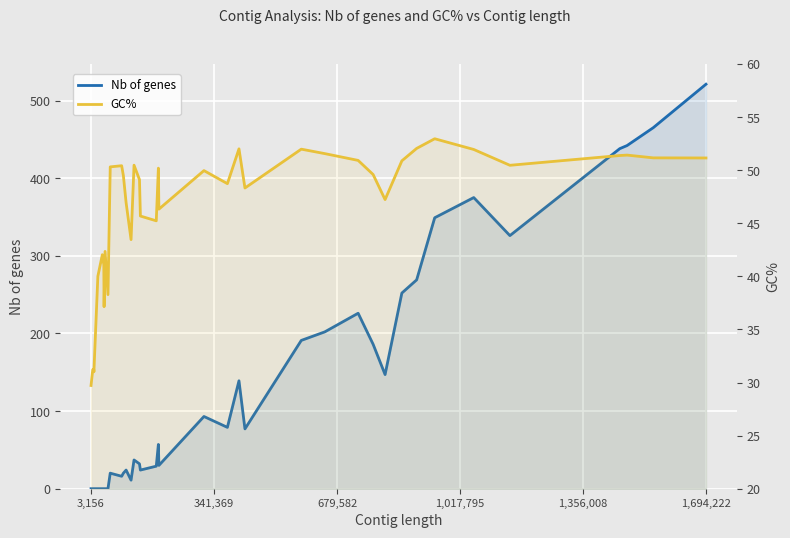

How many values in the Nb of genes series are below 37?

20